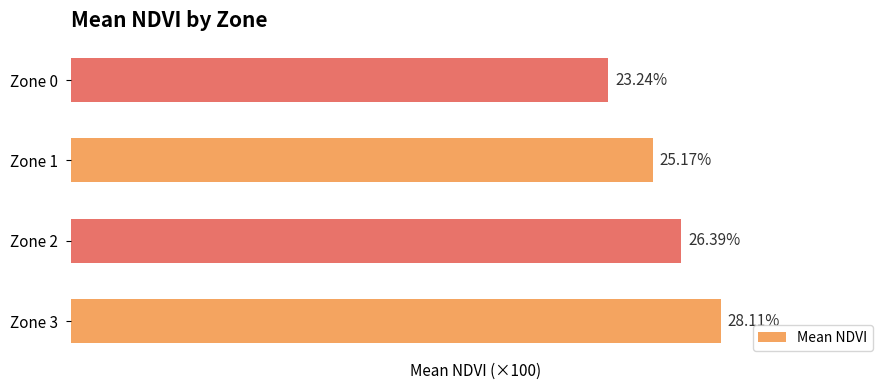

Which has a higher value, Zone 0 or Zone 3?

Zone 3